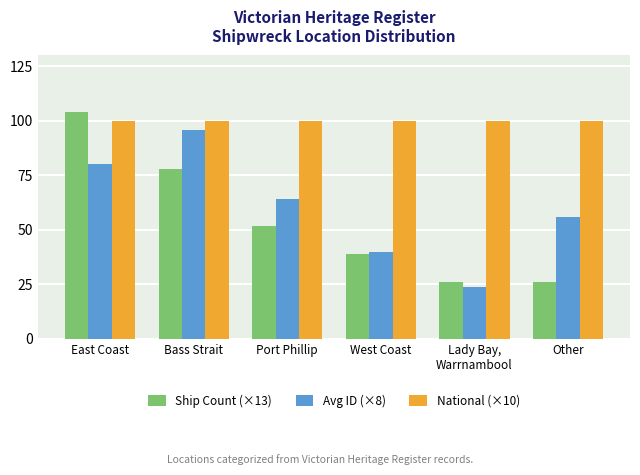

How many bars are there in total?

18